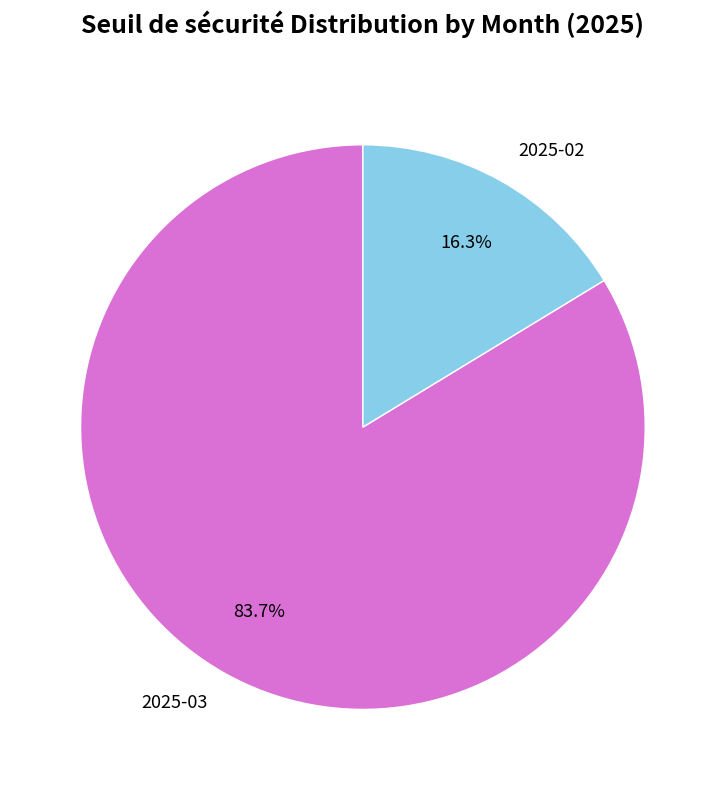

Does any single category account for the majority?

Yes